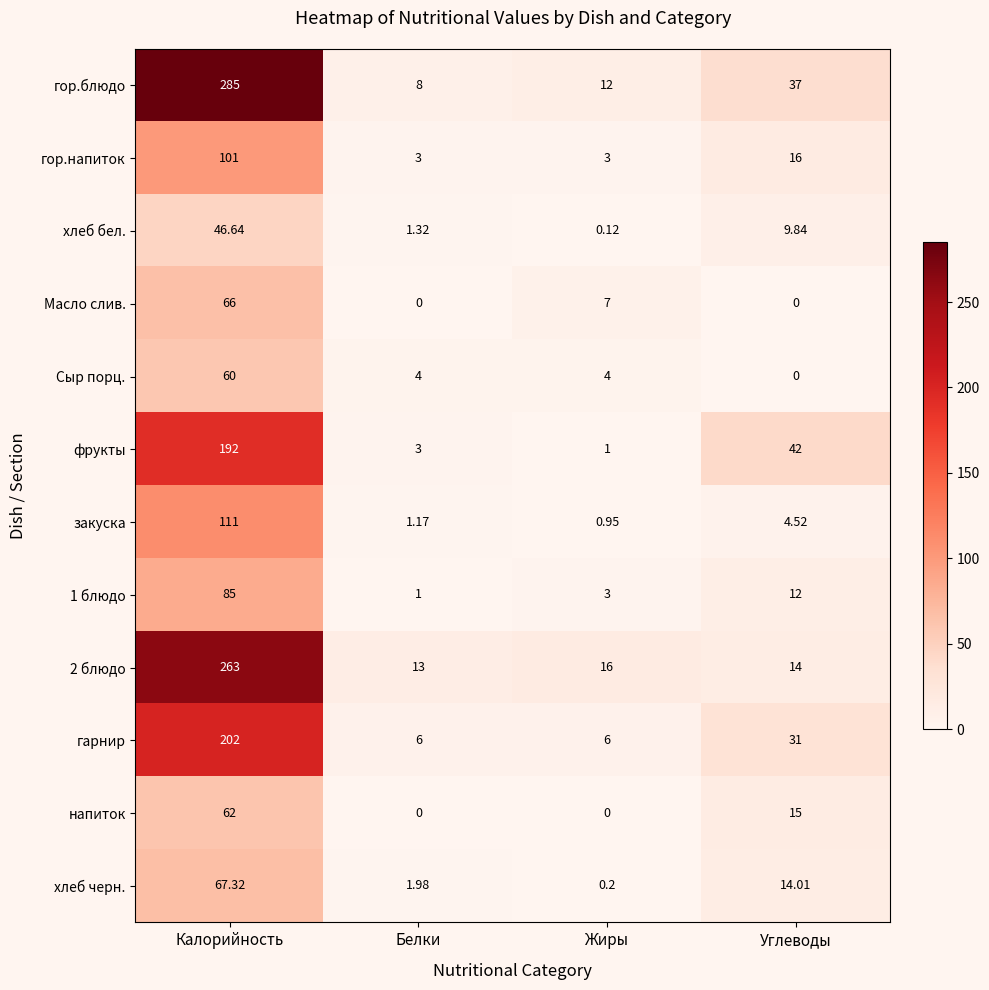

List the series in order of their peak value, lowest first.

хлеб бел., Сыр порц., напиток, Масло слив., хлеб черн., 1 блюдо, гор.напиток, закуска, фрукты, гарнир, 2 блюдо, гор.блюдо